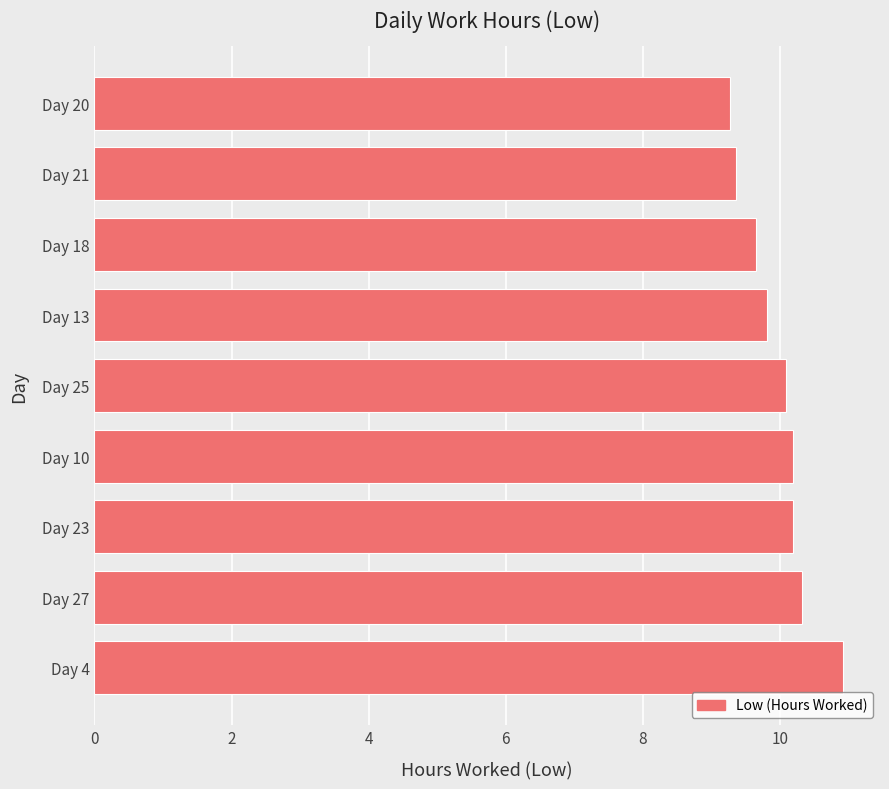

What is the average value?

10.0